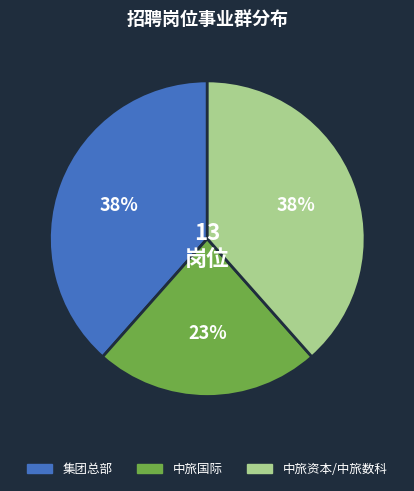

Does 中旅国际 account for over 50% of the chart?

No